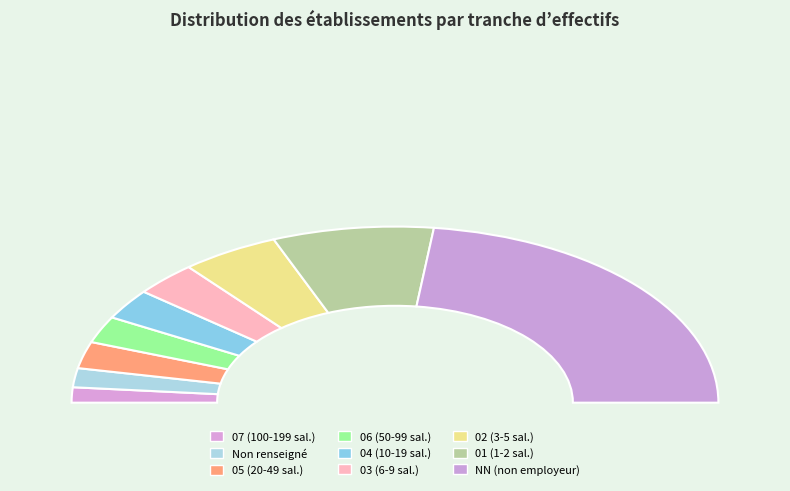

How many slices are in this pie chart?

9